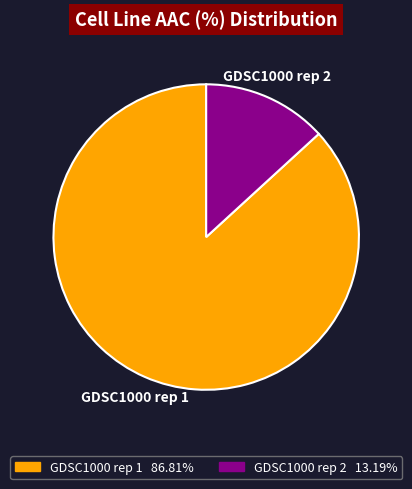

True or false: GDSC1000 rep 1 accounts for 87% of the total.

True